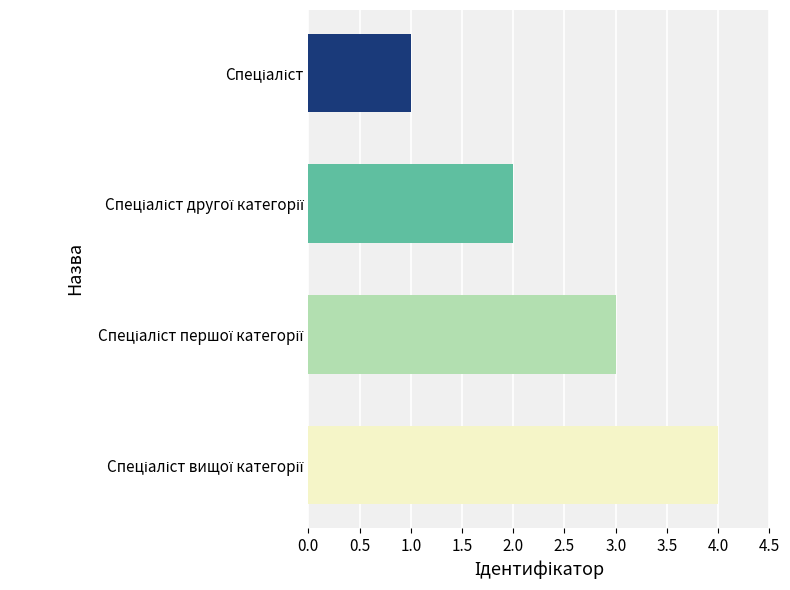

What is the difference between the maximum and minimum values?

3